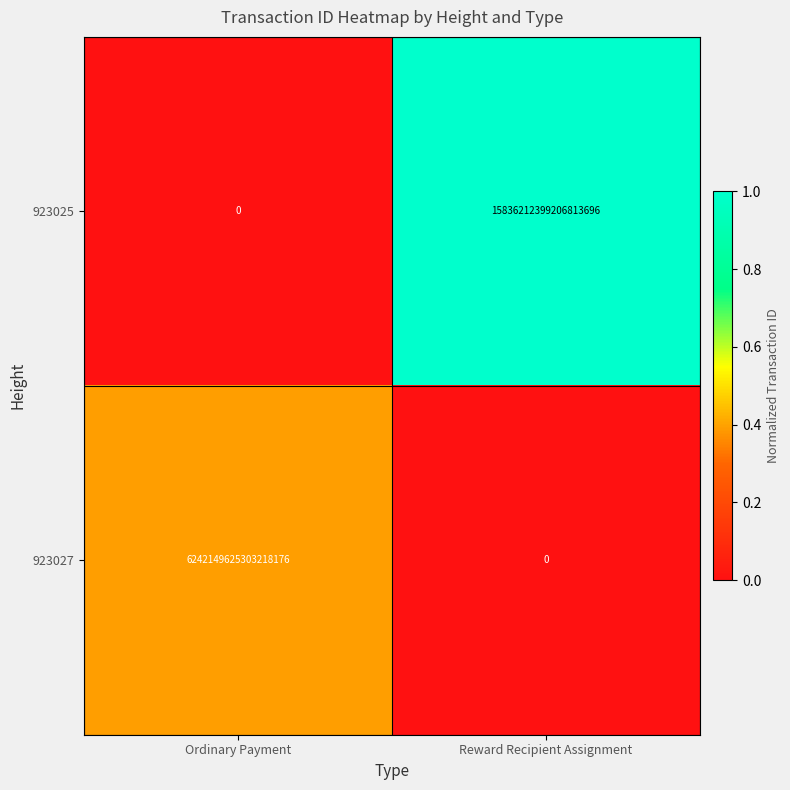

Is the value of 923025 at Ordinary Payment greater than the value of 923027 at Ordinary Payment?

No